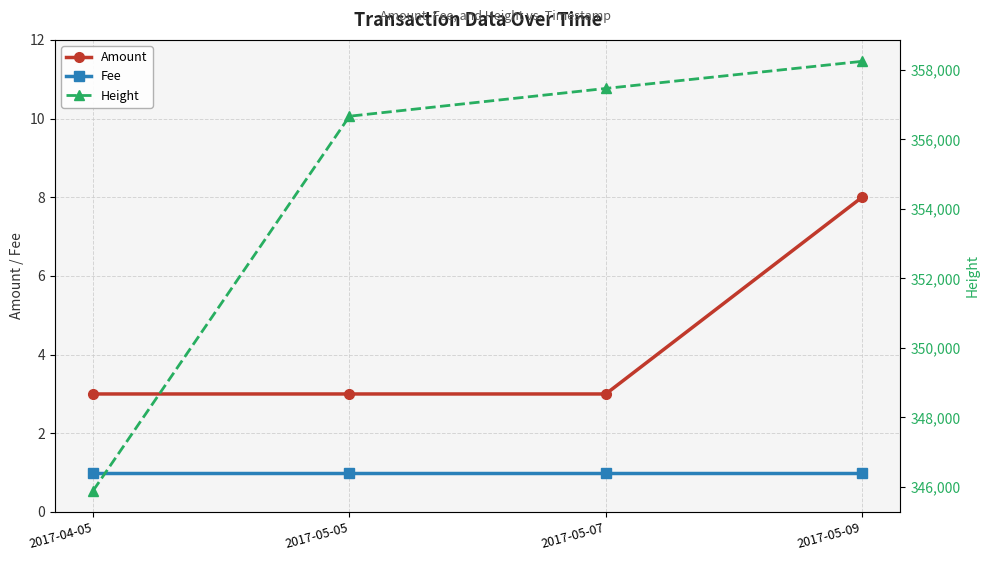

What is the smallest value displayed?

1